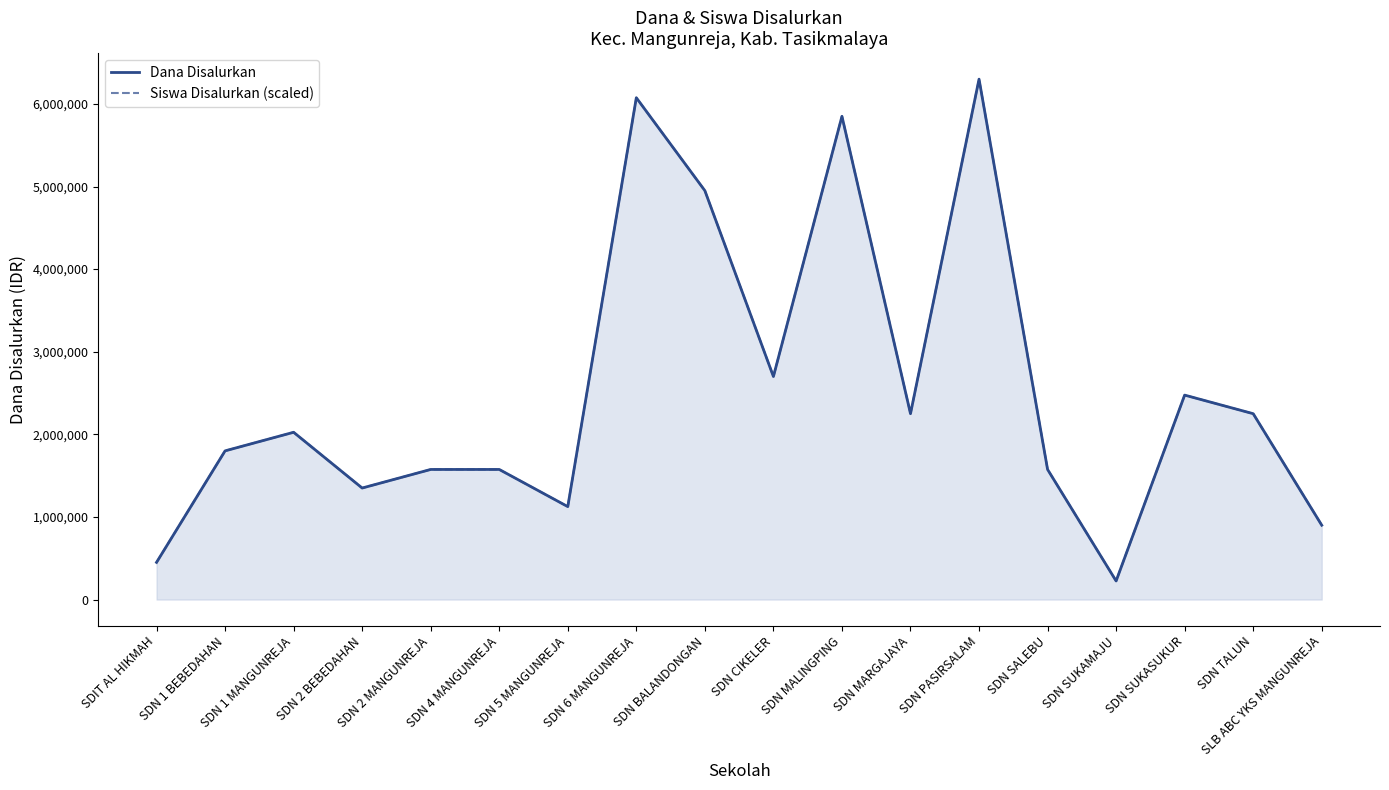

Where is Dana Disalurkan nearest to the value 3262500?

SDN CIKELER